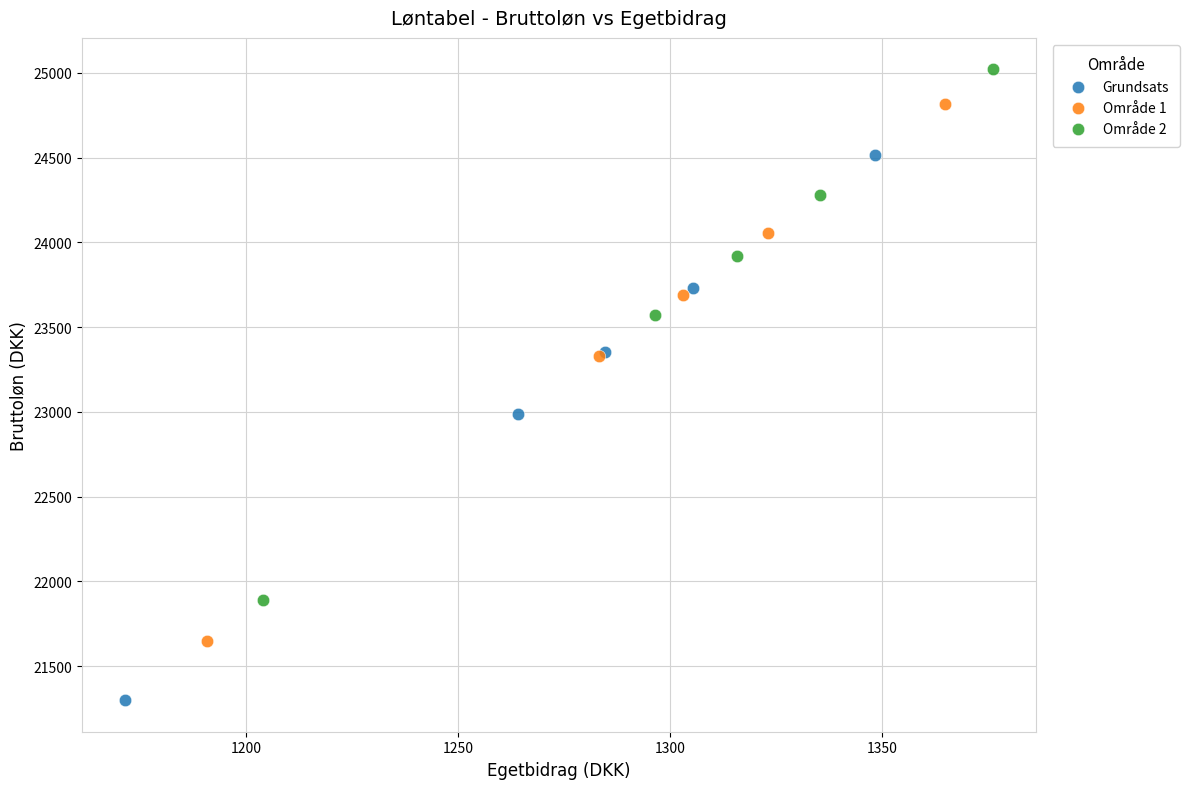

Which series contains the highest Y value?

Område 2